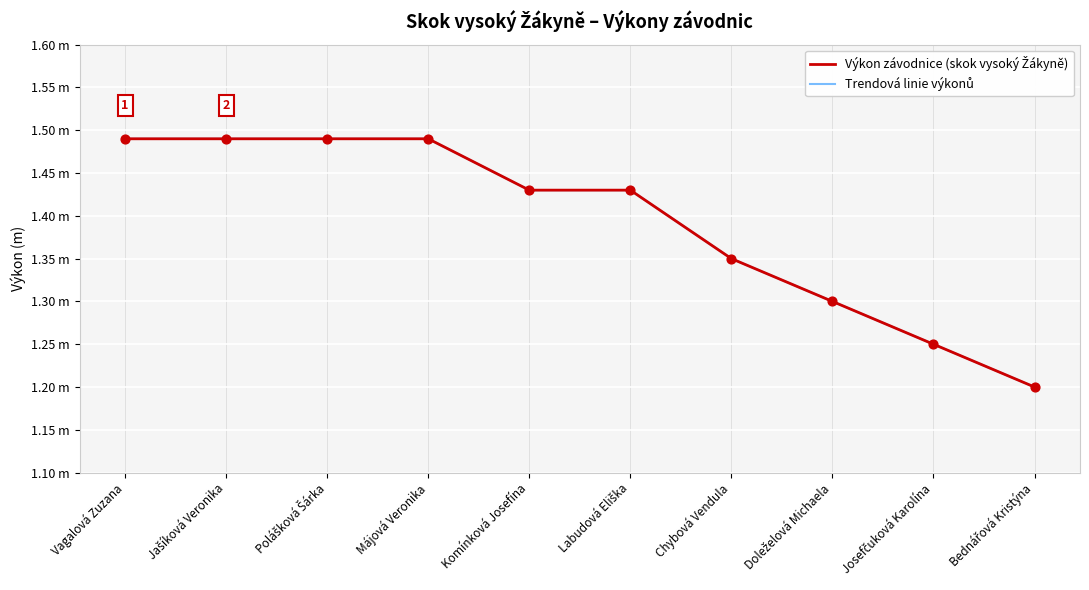

What is the change in value from Komínková Josefína to Josefčuková Karolína?

-0.2